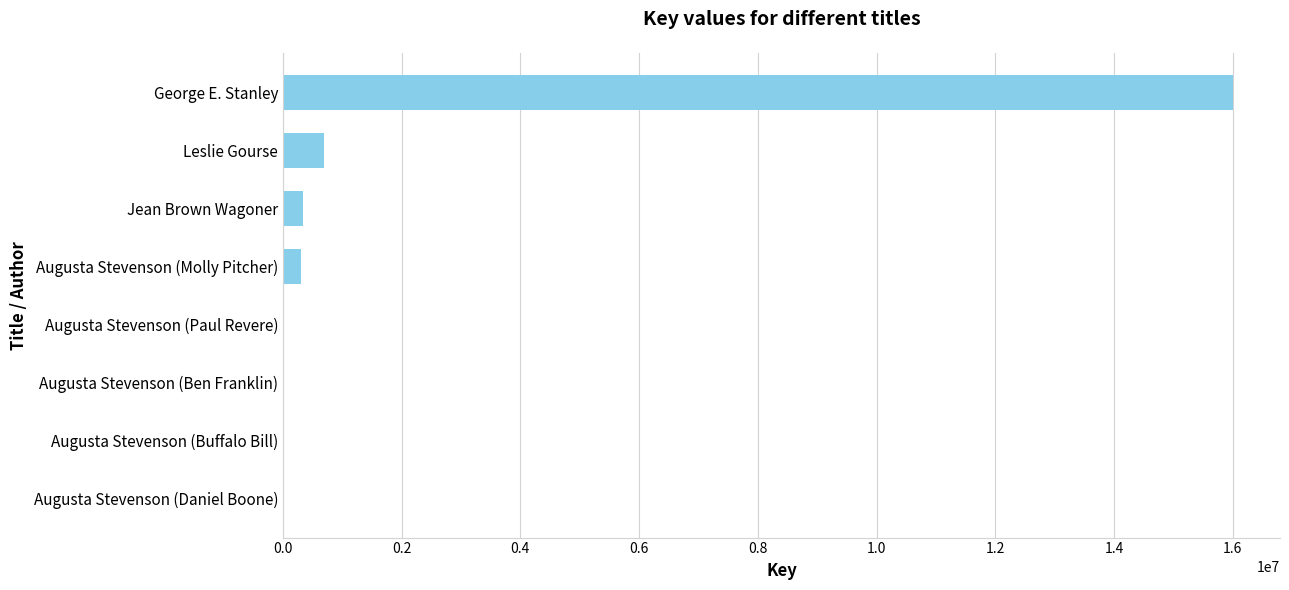

True or false: the data shows 1209807 at Leslie Gourse.

False